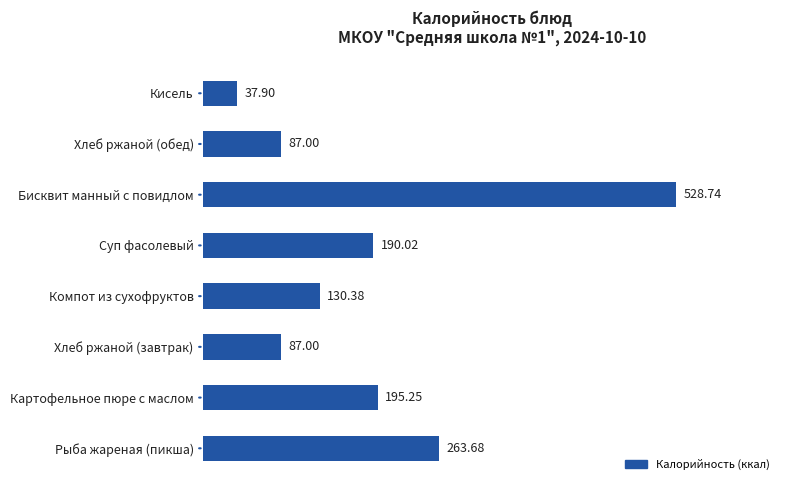

What is the change in value from Хлеб ржаной (обед) to Кисель?

-49.1